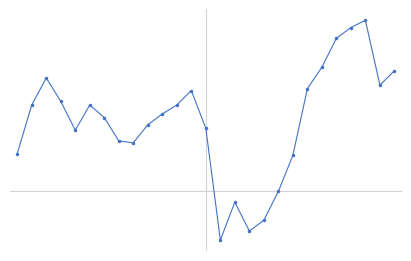

Reading left to right, extract all data points from this chart.

0=2.1	1=4.8	2=6.3	3=5.0	4=3.4	5=4.8	6=4.1	7=2.8	8=2.7	9=3.7	10=4.3	11=4.8	12=5.6	13=3.5	14=-2.7	15=-0.6	16=-2.2	17=-1.6	18=0.0	19=2.0	20=5.7	21=6.9	22=8.5	23=9.1	24=9.5	25=5.9	26=6.7